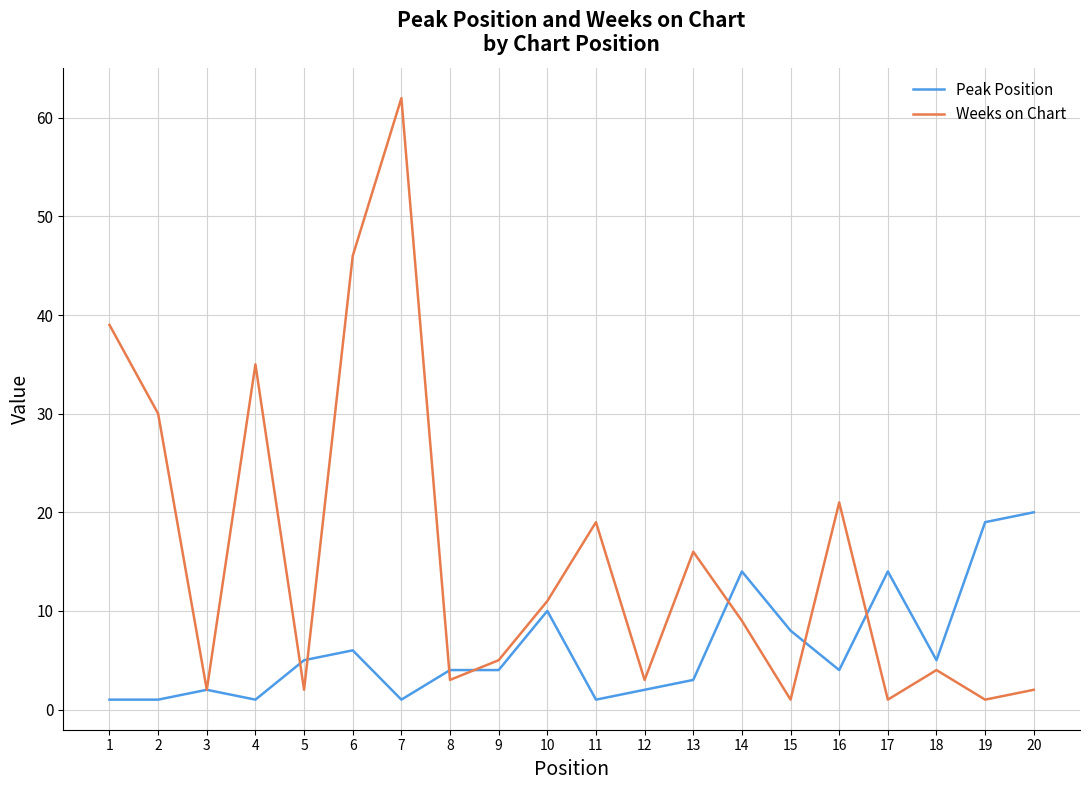

At which category is the sum across all series the highest?

7